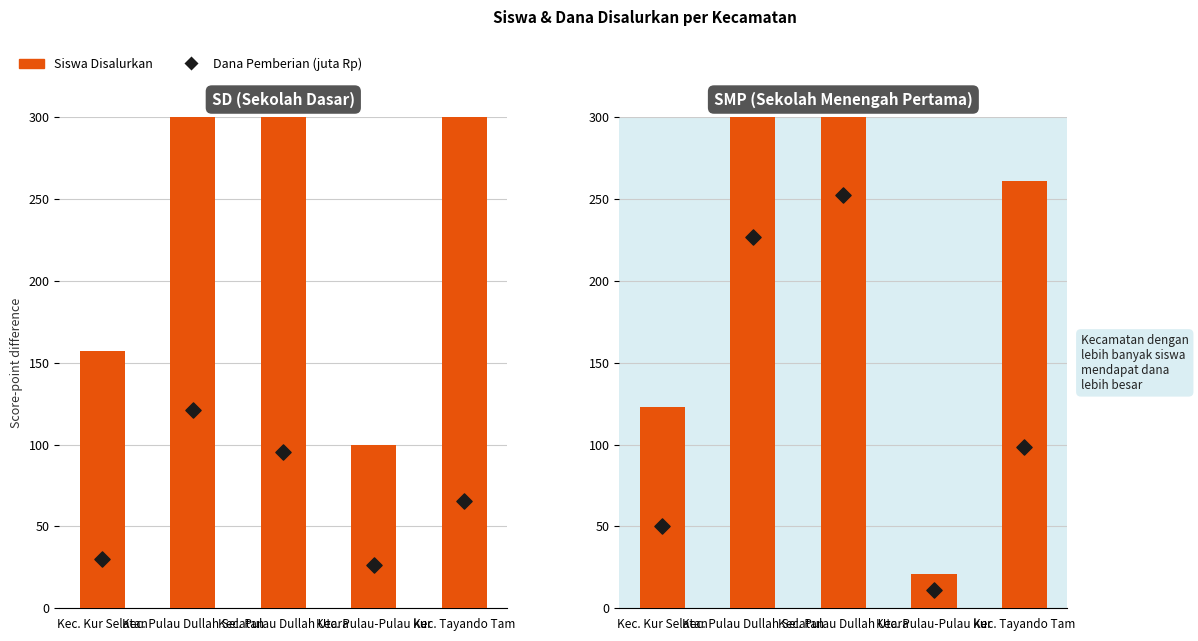

Which series has the largest total across all categories?

SD Siswa Disalurkan